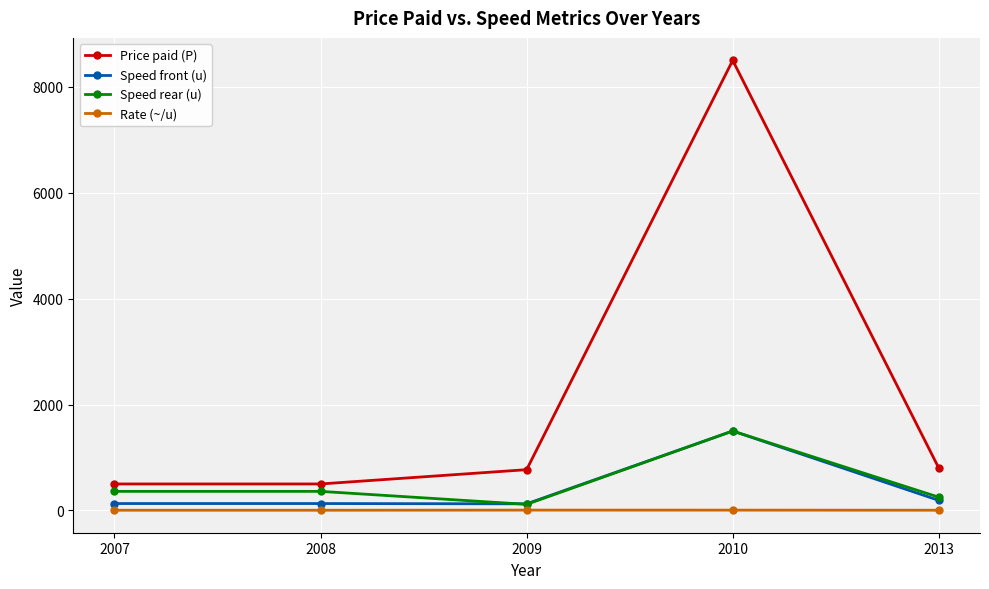

Which series has the largest total across all categories?

Price paid (P)